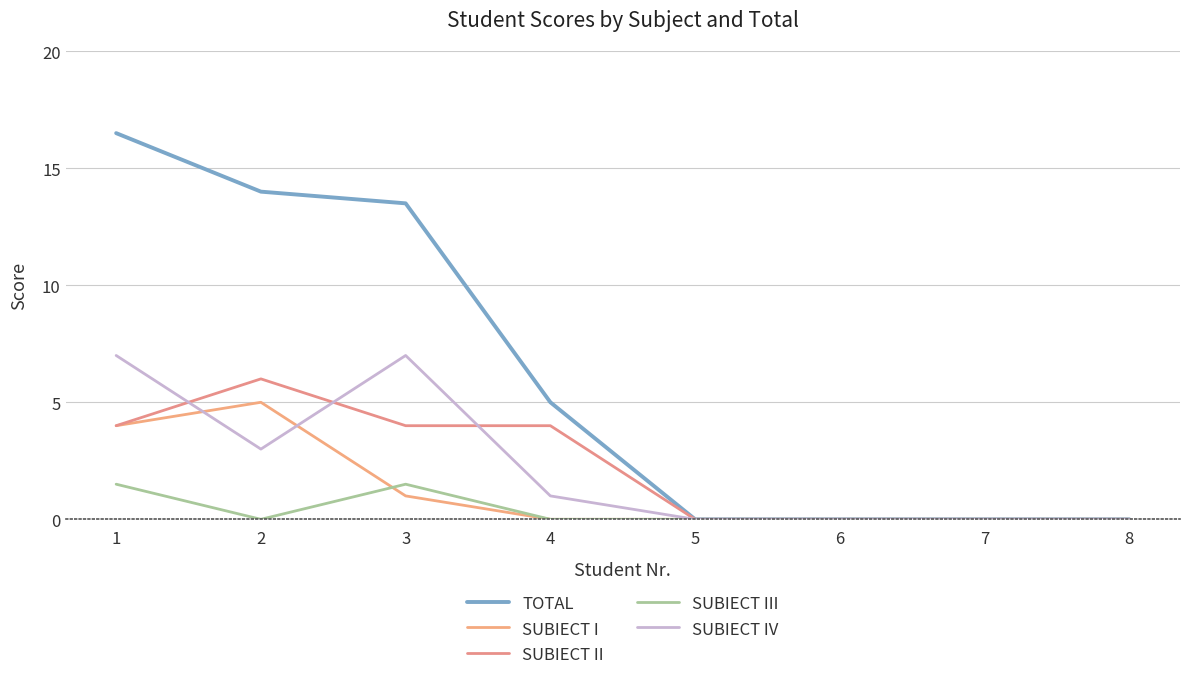

What are all the series names shown in the legend?

TOTAL, SUBIECT I, SUBIECT II, SUBIECT III, SUBIECT IV